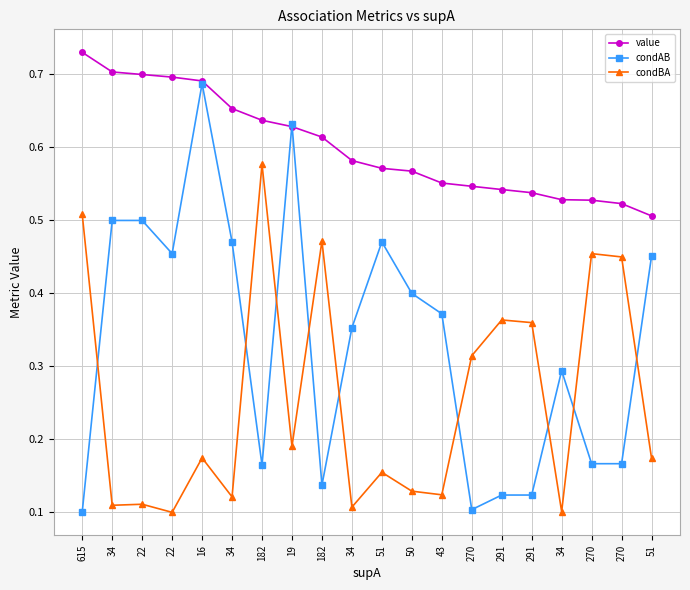

Reading left to right, what are all the values shown in this chart?

value: 0.7	0.7	0.7	0.7	0.7	0.7	0.6	0.6	0.6	0.6	0.6	0.6	0.6	0.5	0.5	0.5	0.5	0.5	0.5	0.5
condAB: 0.1	0.5	0.5	0.5	0.7	0.5	0.2	0.6	0.1	0.4	0.5	0.4	0.4	0.1	0.1	0.1	0.3	0.2	0.2	0.5
condBA: 0.5	0.1	0.1	0.1	0.2	0.1	0.6	0.2	0.5	0.1	0.2	0.1	0.1	0.3	0.4	0.4	0.1	0.5	0.5	0.2